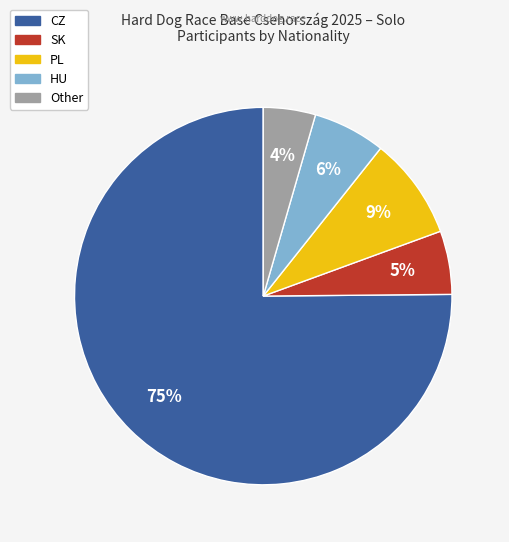

Is there any slice that represents more than half of the pie?

Yes